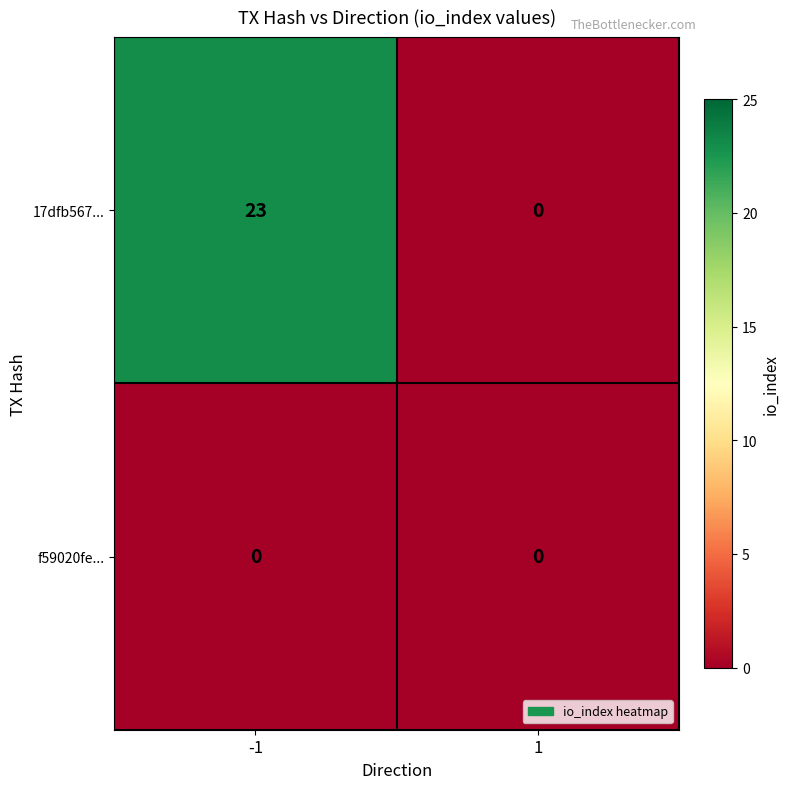

Rank the series by their average value, from lowest to highest.

f59020fe..., 17dfb567...